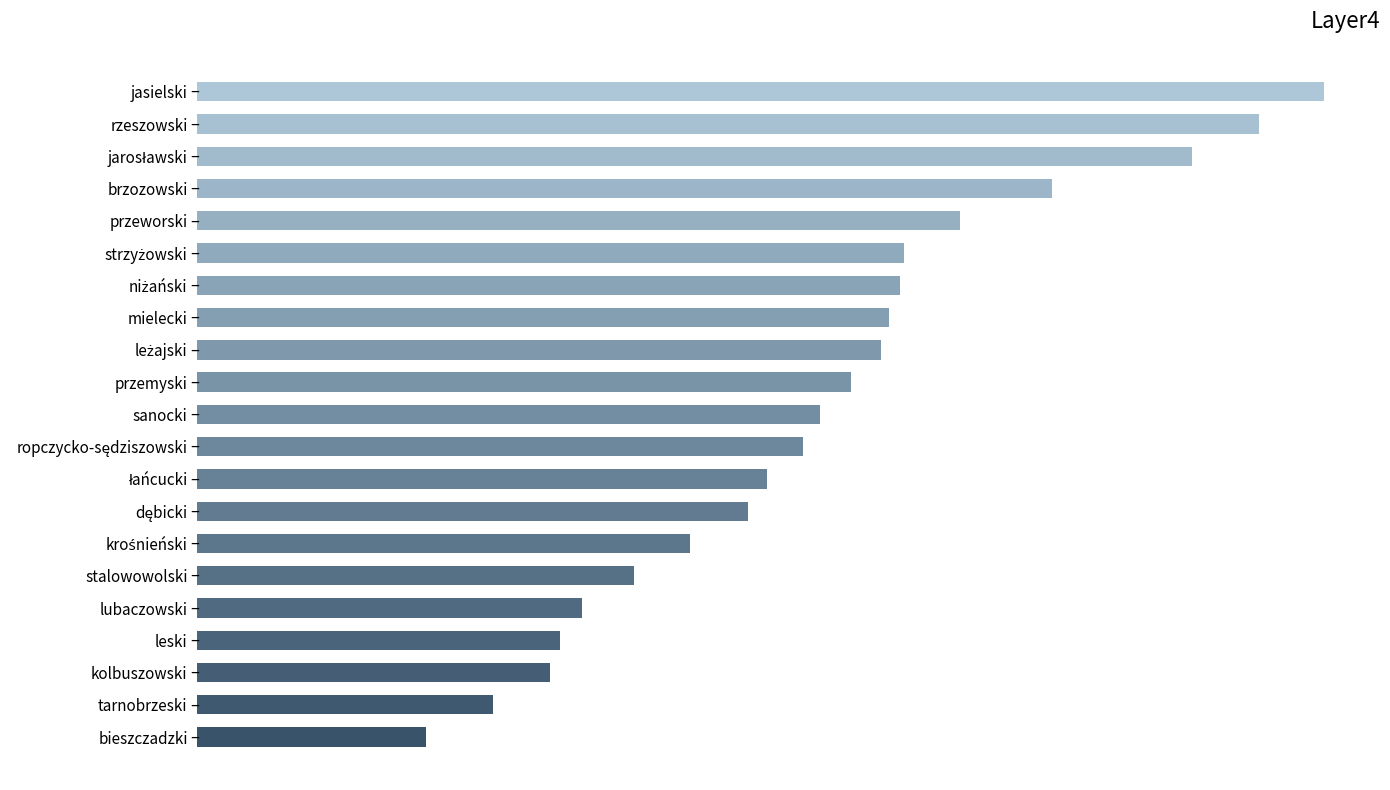

Does the chart contain any negative values?

No